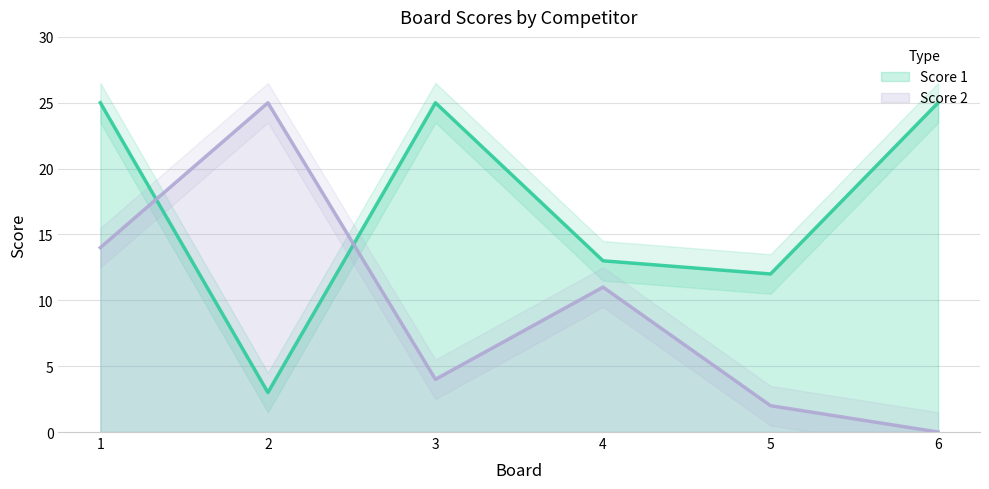

How many times do Score 1 and Score 2 cross each other?

2